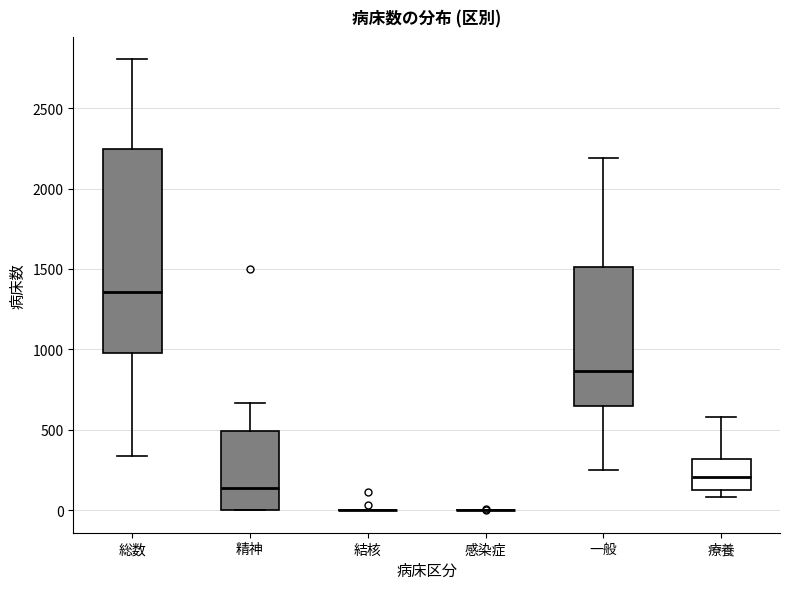

Reading left to right, transcribe this box plot: for each box, give where its median line is, the range the box spans, and where its two whiskers end, as read against the y-axis. The values are not printed on the chart, so give them approximately, as read against the axis.

総数: median 1350, box 1000 to 2250, whiskers 350 to 2800
精神: median 150, box 0 to 500, whiskers 0 to 650
結核: box collapsed to a line at 0, whiskers 0 to 0
感染症: box collapsed to a line at 0, whiskers 0 to 0
一般: median 850, box 650 to 1500, whiskers 250 to 2200
療養: median 200, box 100 to 300, whiskers 100 (just below the box's lower edge) to 600